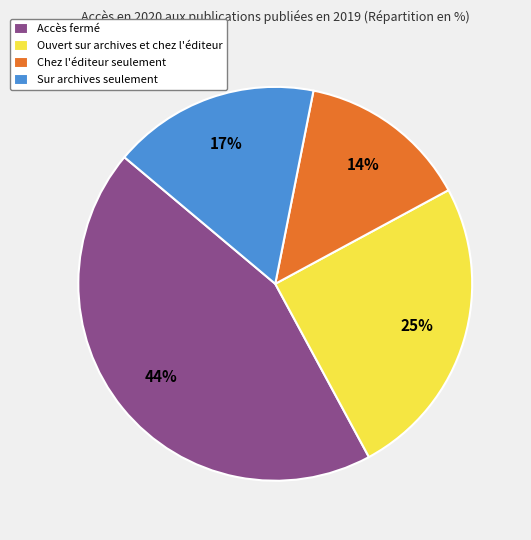

What is the largest slice in the pie chart?

Accès fermé